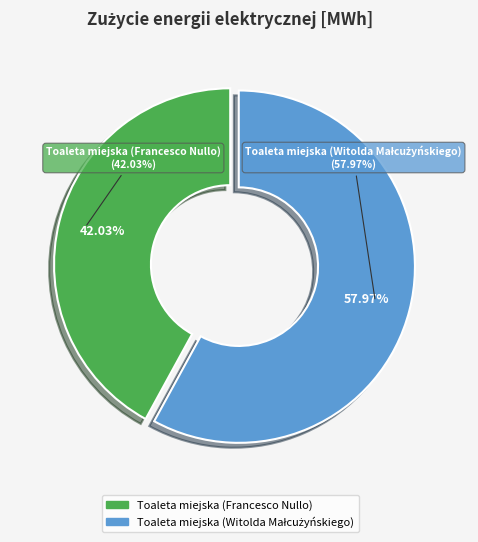

To the nearest percent, what portion does Toaleta miejska (Francesco Nullo) represent?

42%